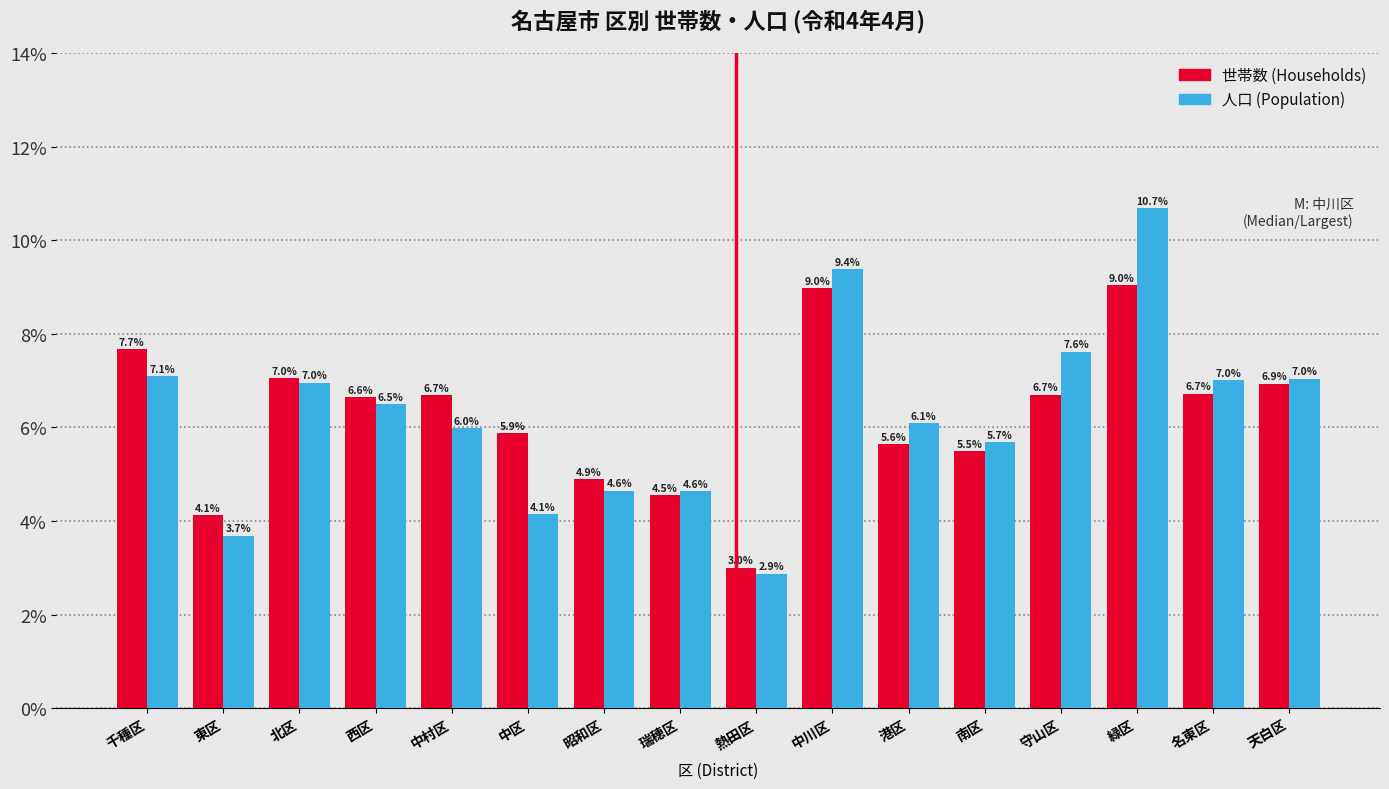

Reading right to left, transcribe all the data shown in this chart.

世帯数: 6.9	6.7	9.0	6.7	5.5	5.6	9.0	3.0	4.5	4.9	5.9	6.7	6.6	7.0	4.1	7.7
人口: 7.0	7.0	10.7	7.6	5.7	6.1	9.4	2.9	4.6	4.6	4.1	6.0	6.5	7.0	3.7	7.1